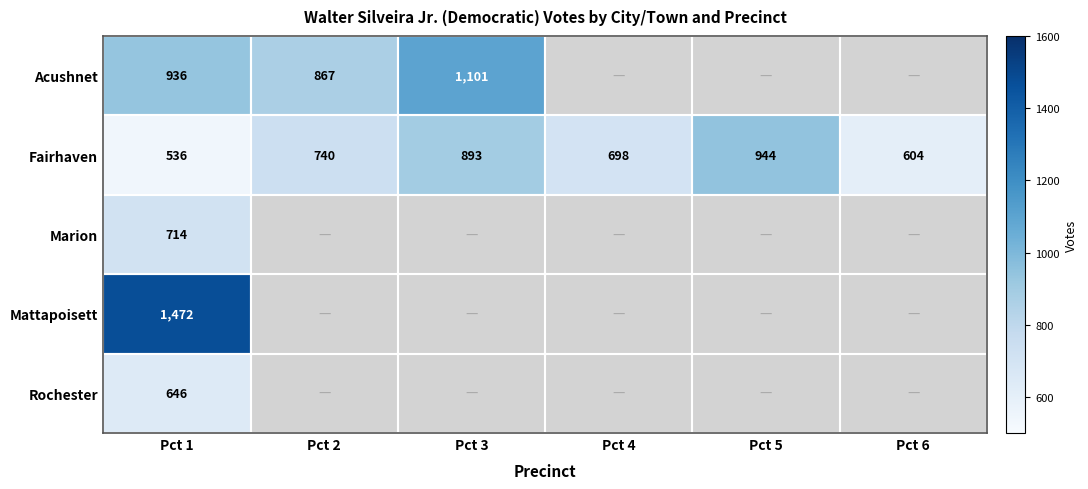

What is the maximum value for Mattapoisett?

1472.0